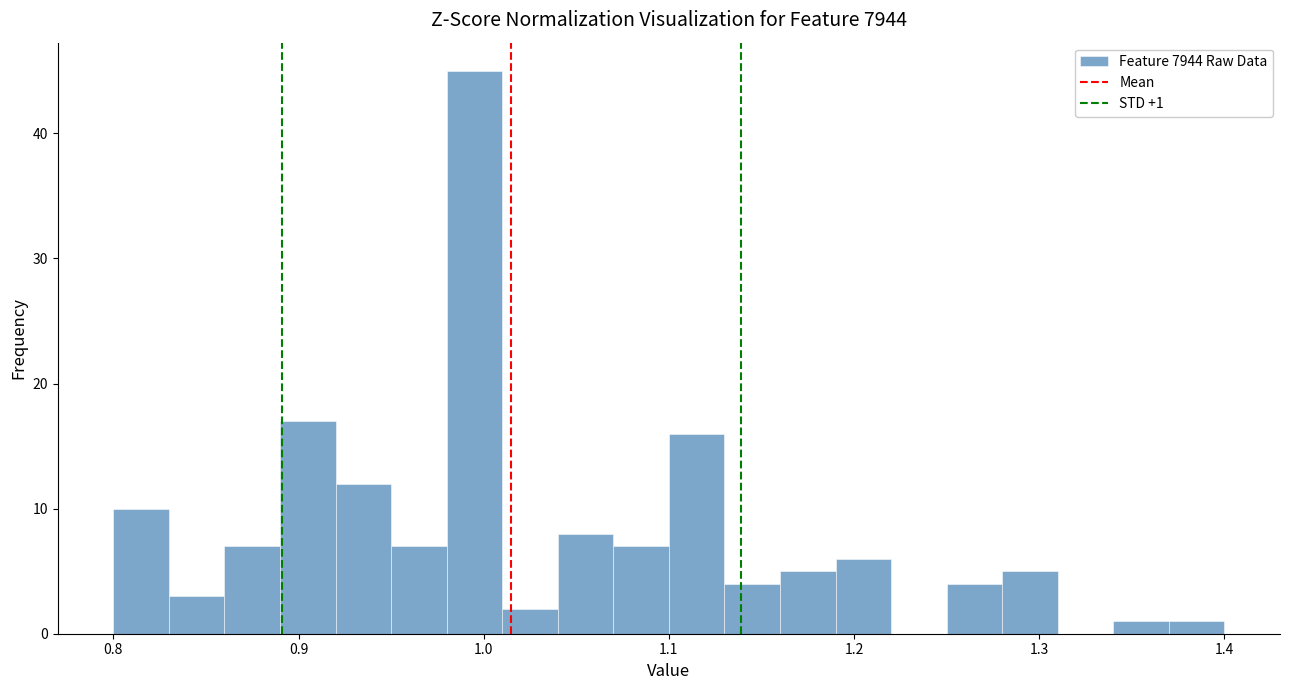

Read against the x-axis, roughly where is the centre of the tallest bar?

1.00